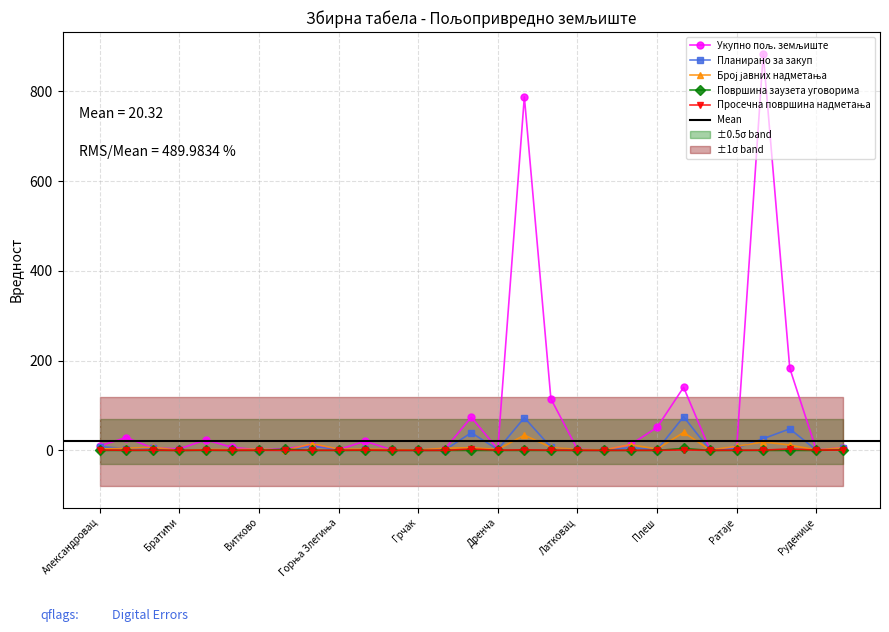

Which has a higher value, Ратаје or Лесковица?

Лесковица